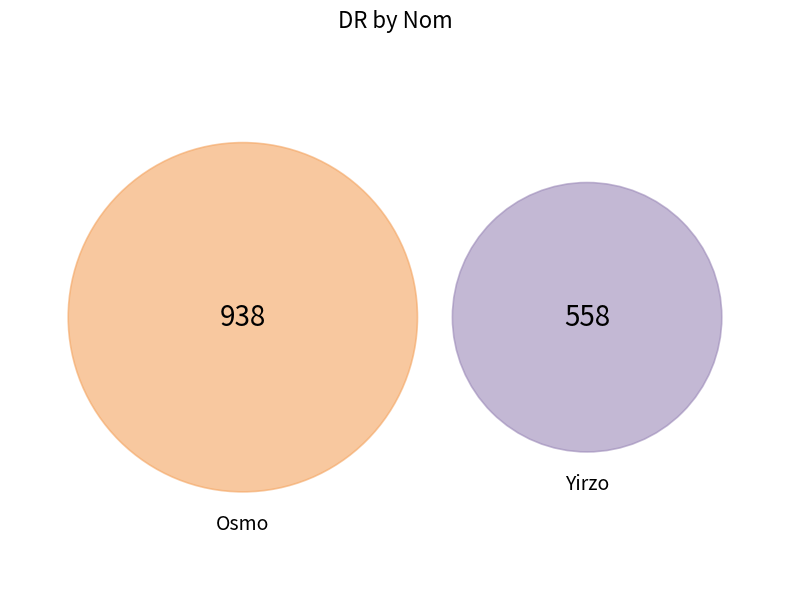

Which has a higher value, Yirzo or Osmo?

Osmo